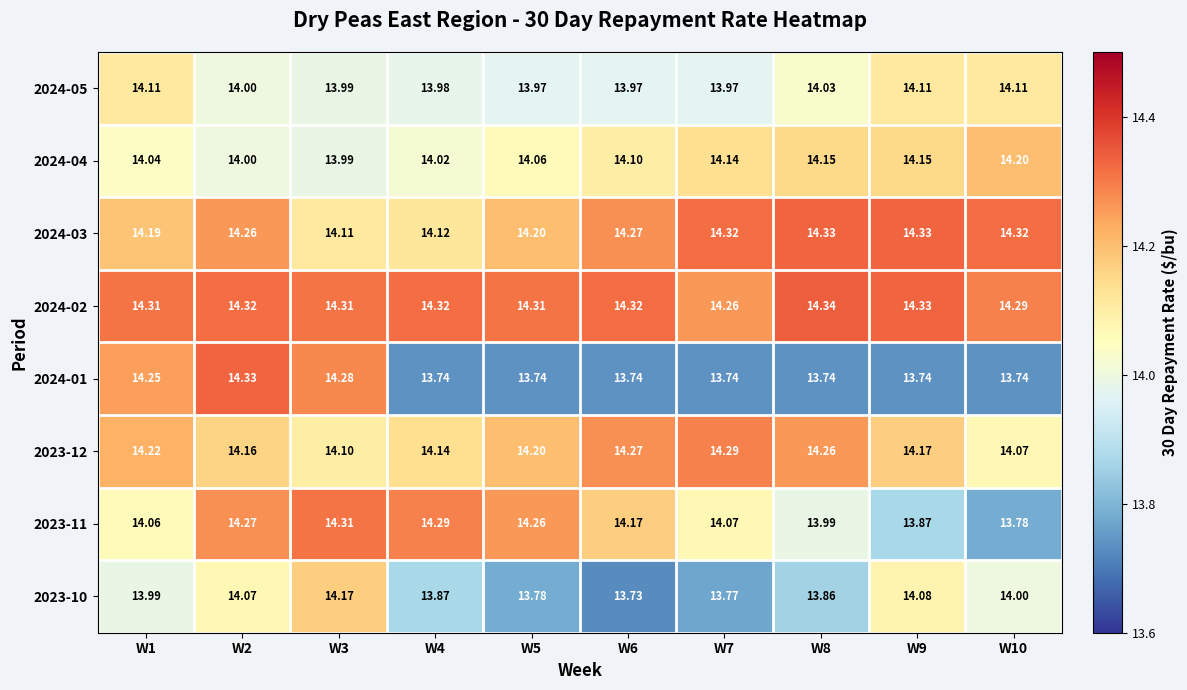

Is the value of 2023-12 at W2 greater than the value of 2024-01 at W5?

Yes